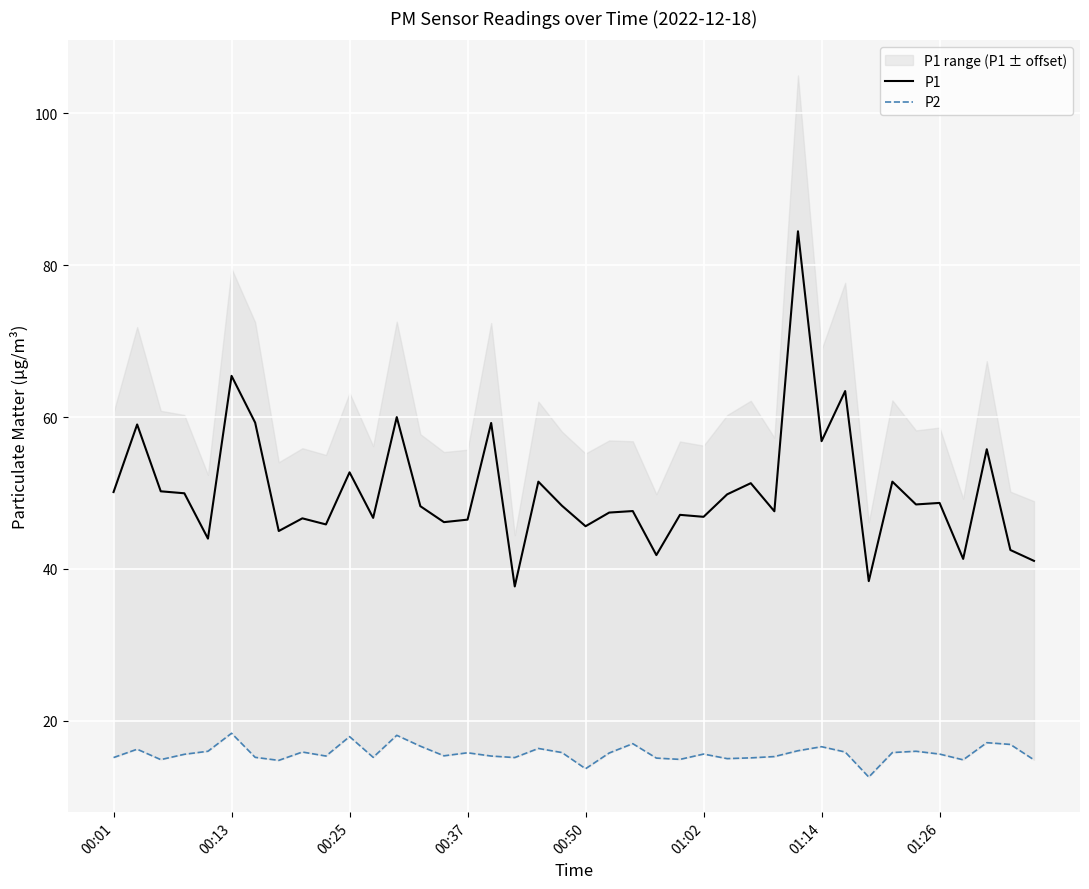

At how many categories does at least one series exceed 46?

30